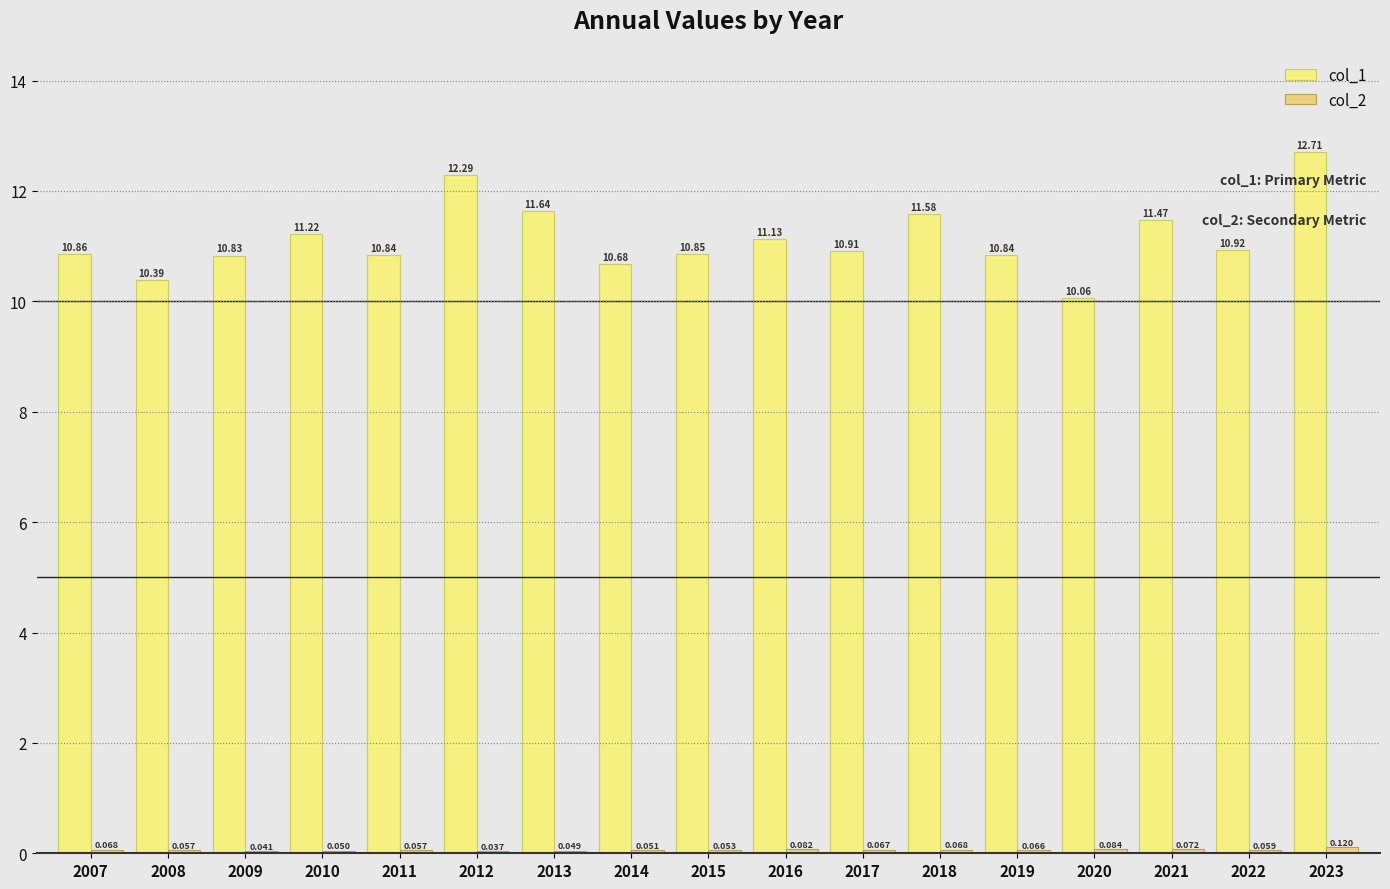

Is it true that col_2 equals 0.1 at 2022?

False